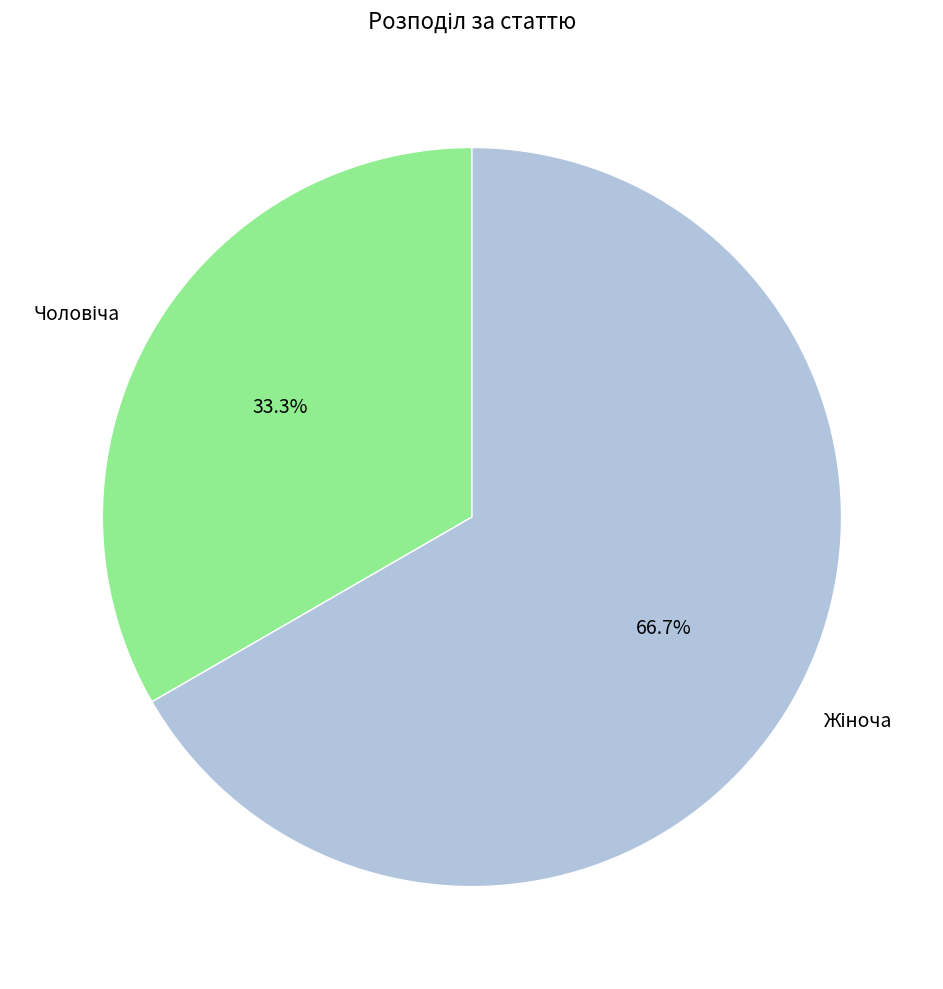

Does any single category account for the majority?

Yes